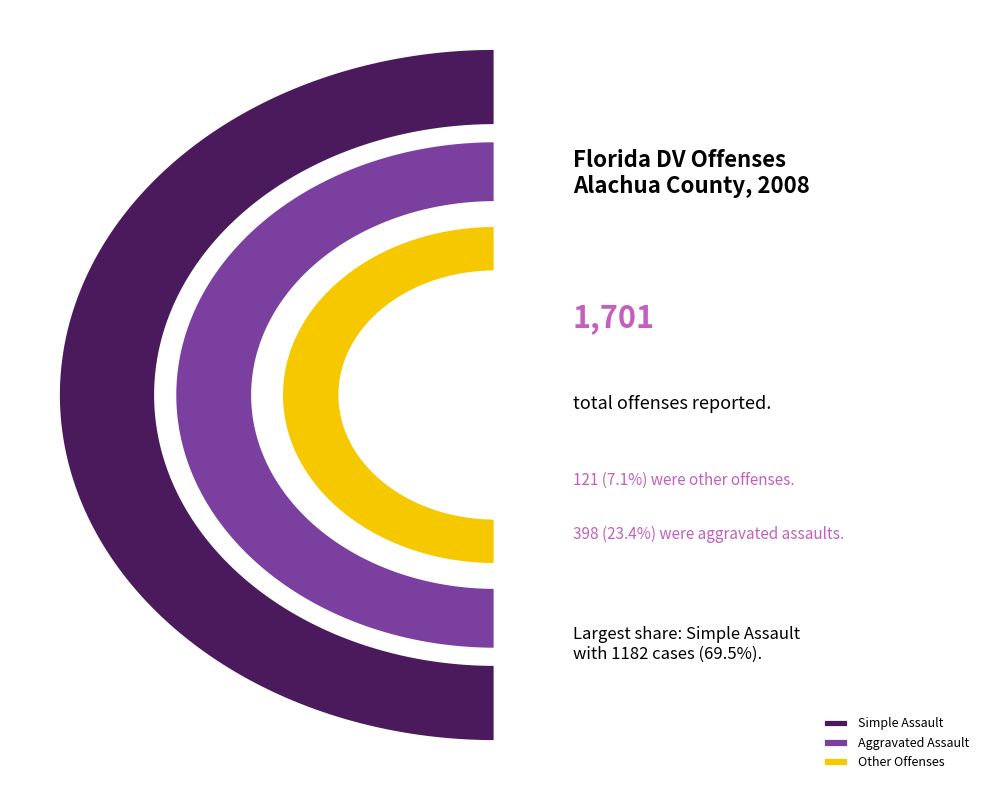

To the nearest percent, what is the combined percentage of Aggravated Assault and Manslaughter?

23%